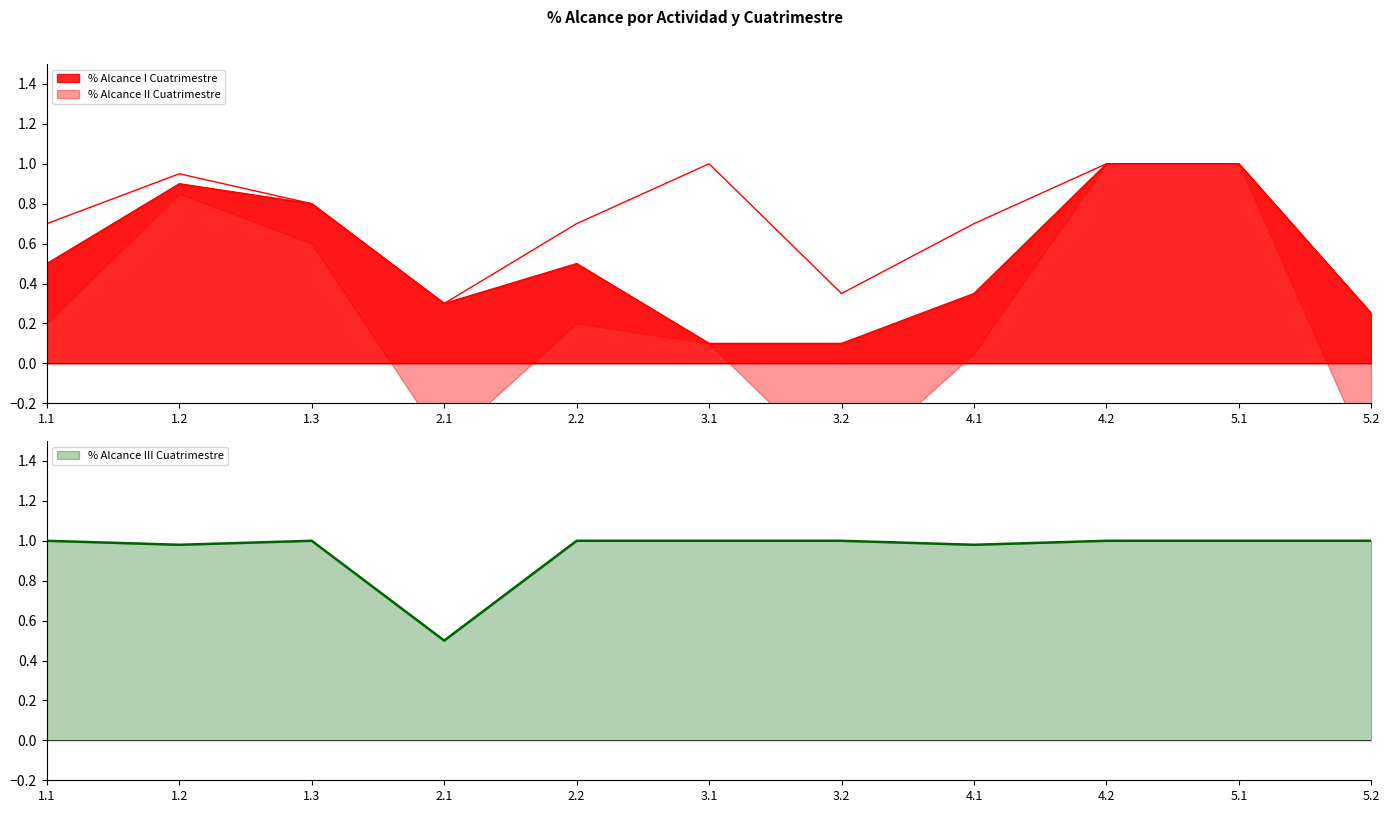

At 4.2, list the series in order from largest to smallest.

% Alcance I Cuatrimestre, % Alcance II Cuatrimestre, % Alcance III Cuatrimestre